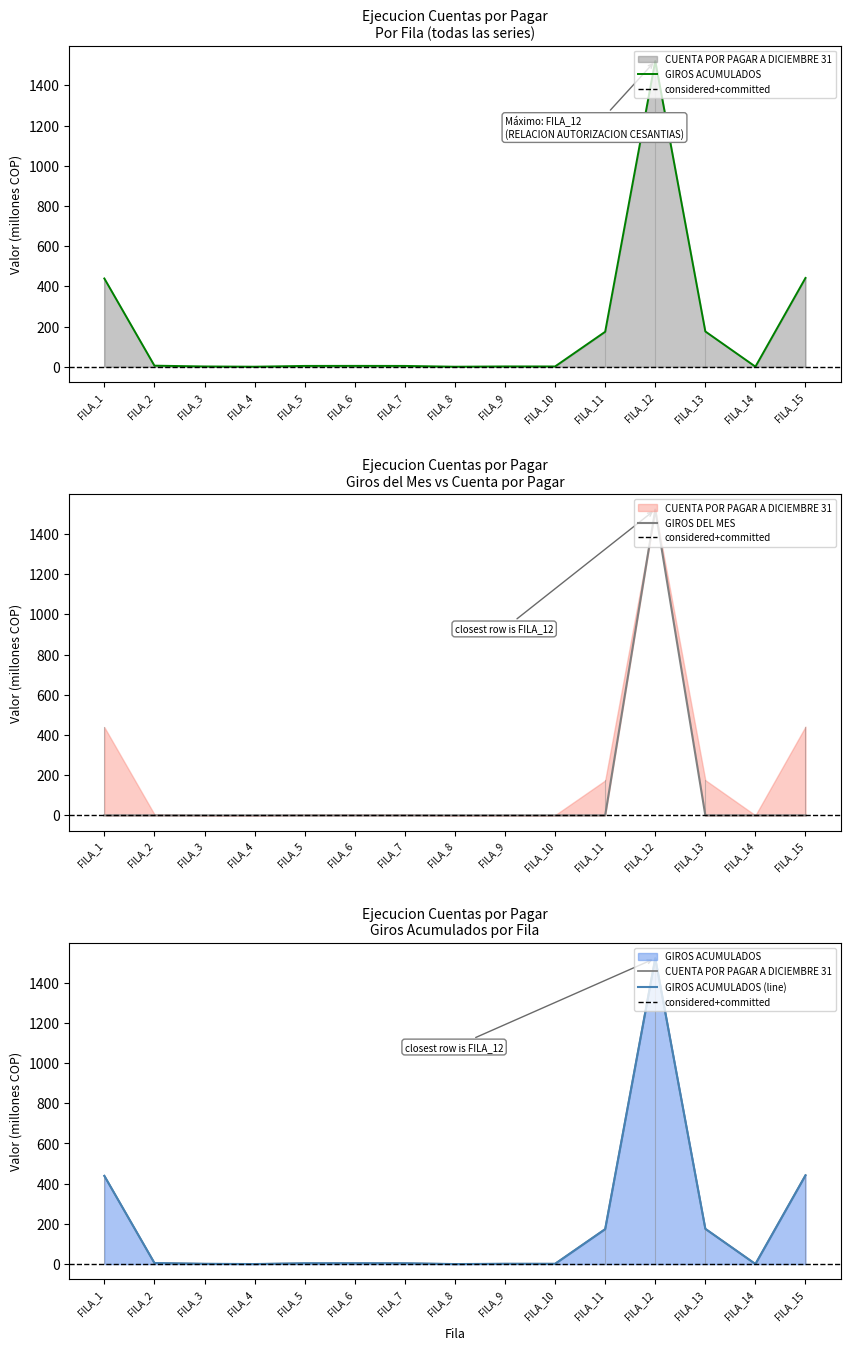

Which series has the largest total across all categories?

CUENTA POR PAGAR A DICIEMBRE 31